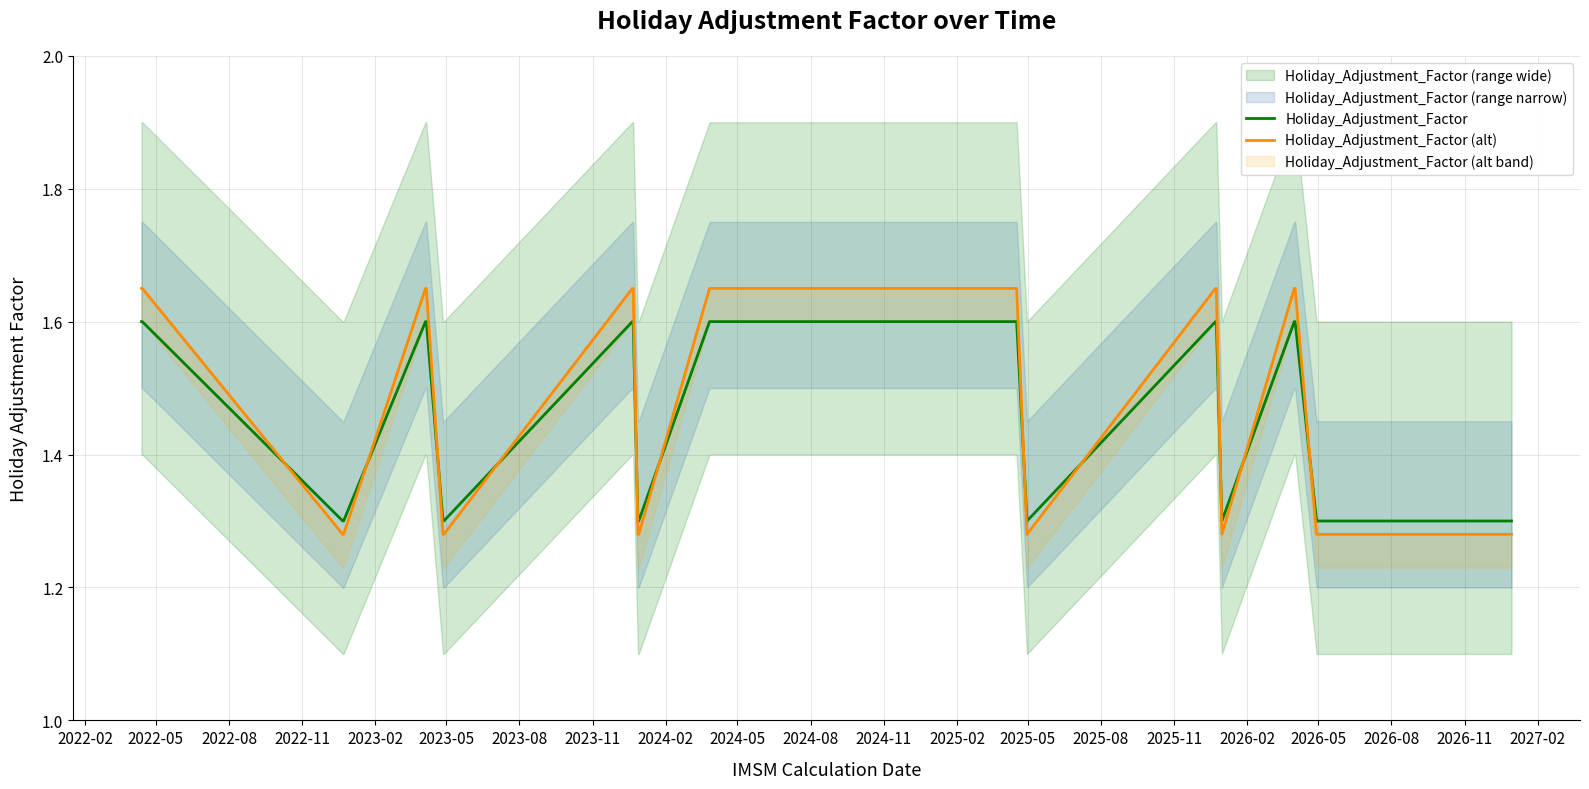

What is the maximum value for Holiday_Adjustment_Factor?

1.6